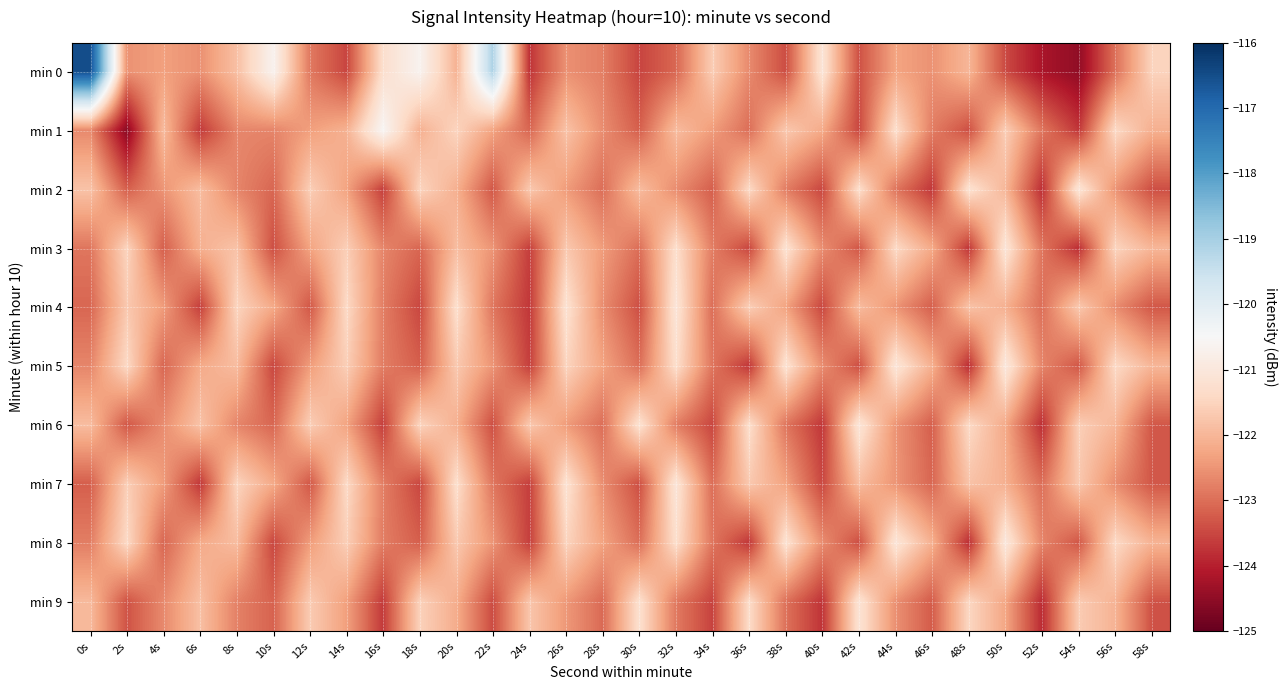

Rank the series at 48s from highest to lowest value.

min 2, min 6, min 9, min 4, min 7, min 0, min 1, min 3, min 5, min 8